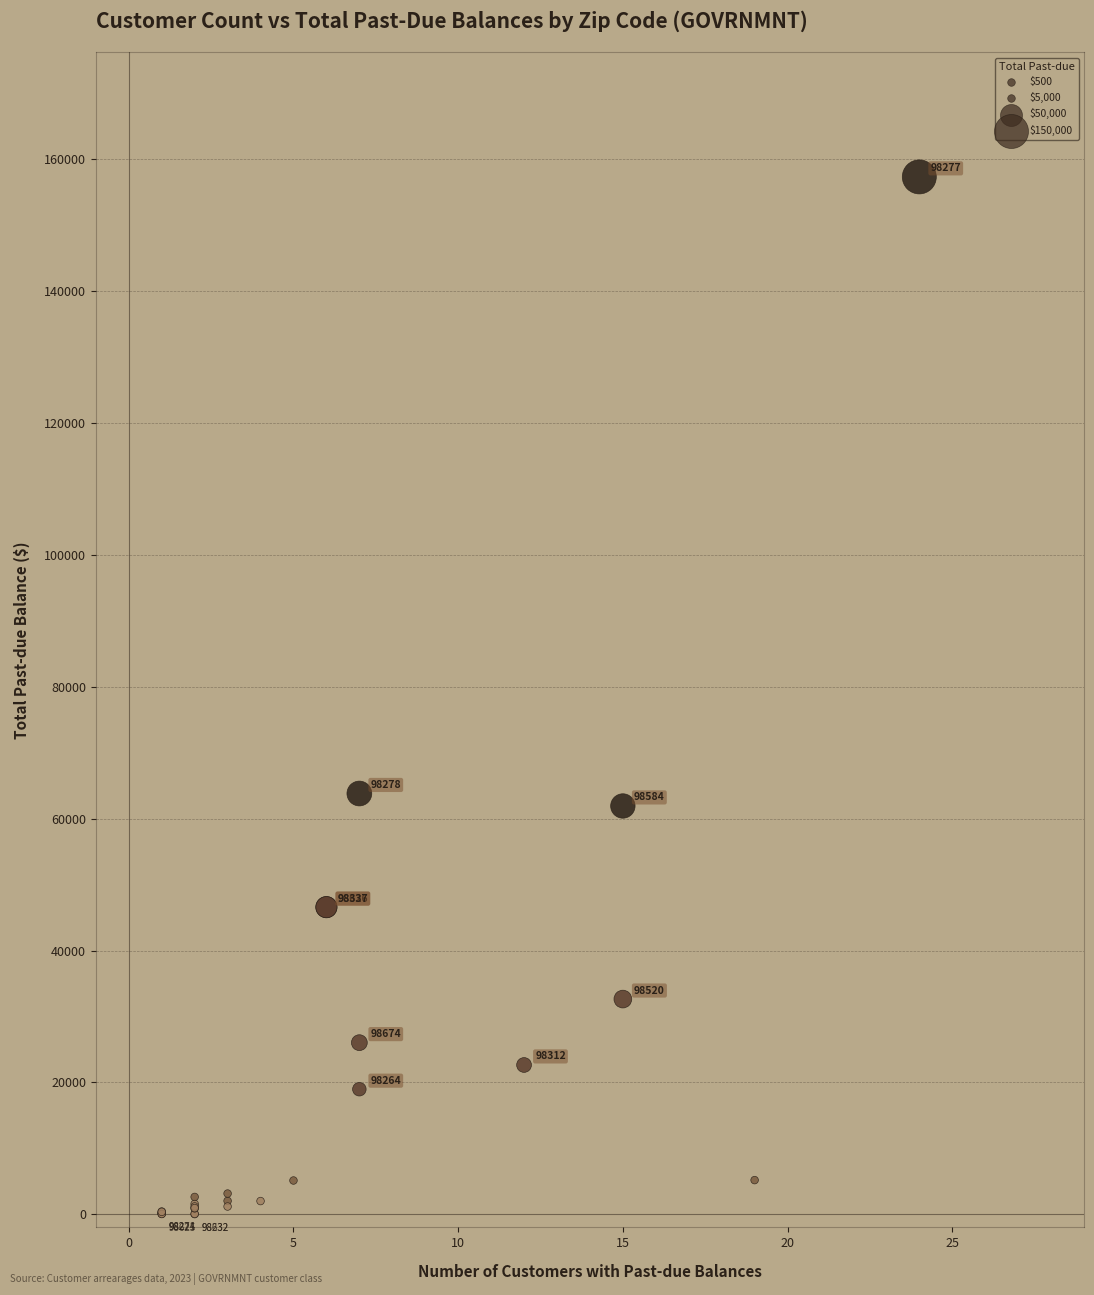

What Y value in the scatter plot is closest to 78685?

63816.3